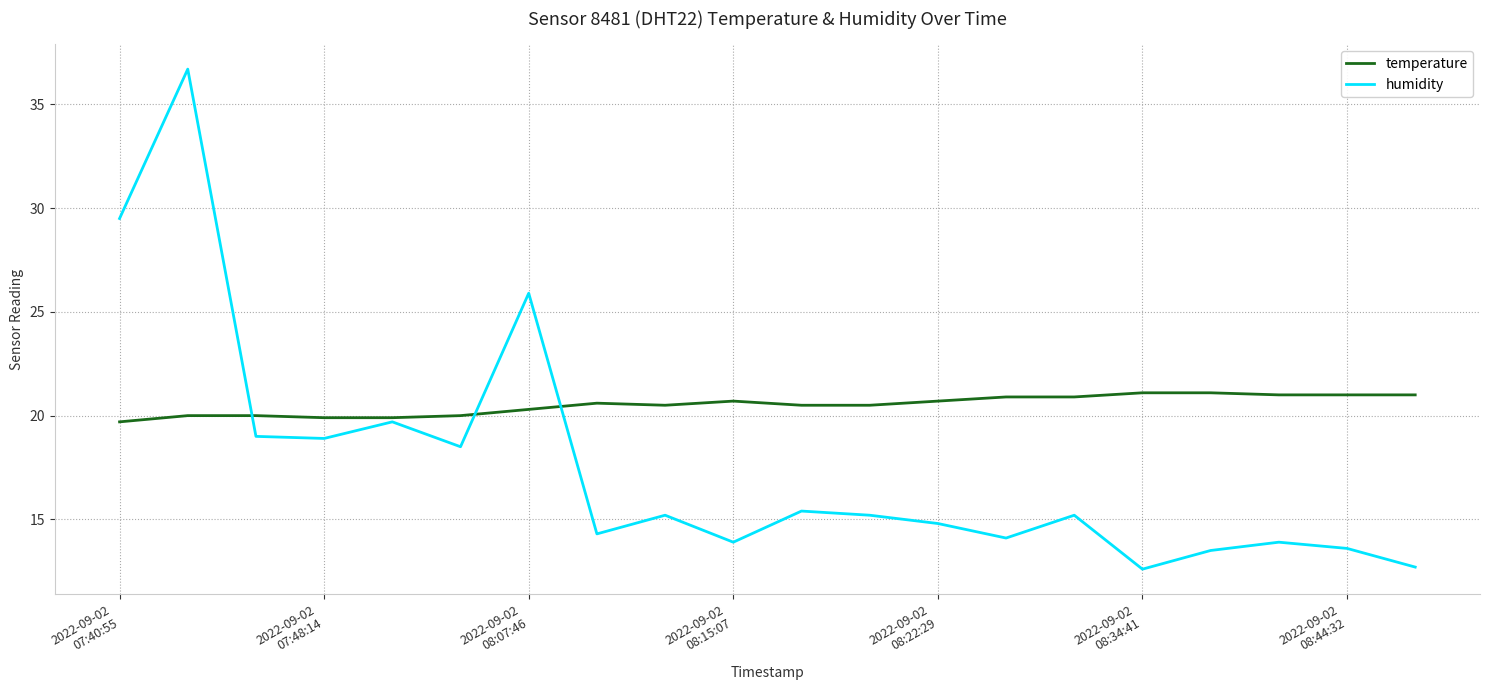

Does the chart display data point markers on the line(s)?

No